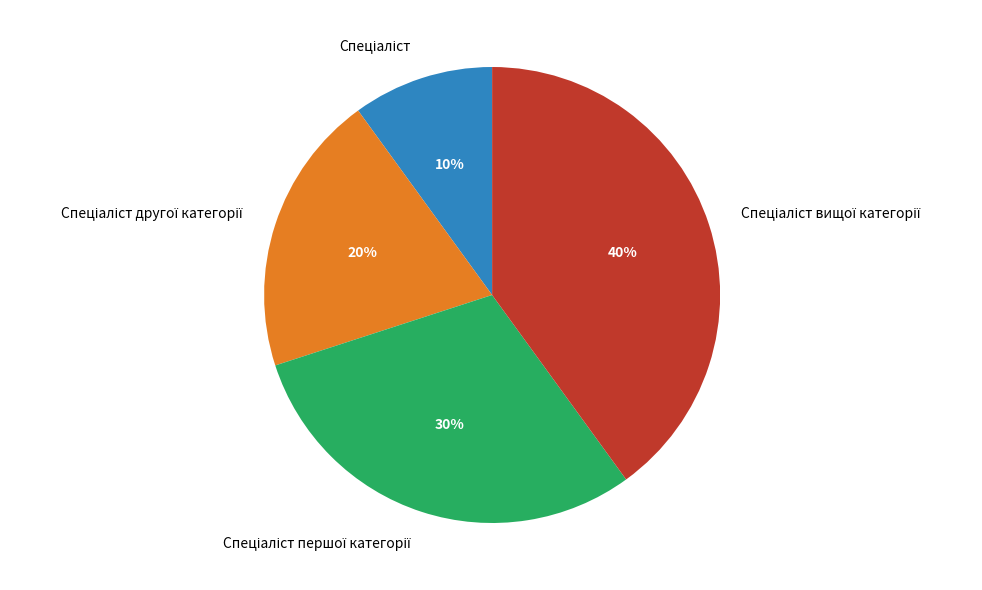

Does any single category account for the majority?

No